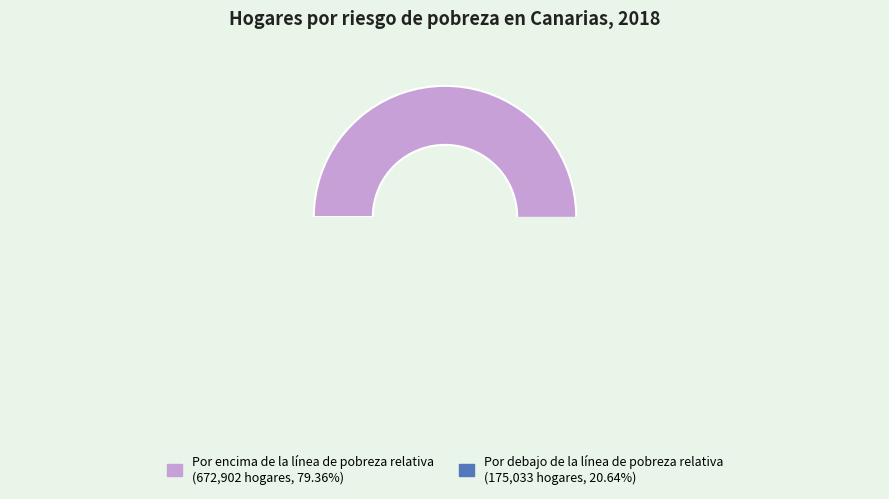

What percentage is the Por debajo de la línea de pobreza relativa slice, to the nearest percent?

21%